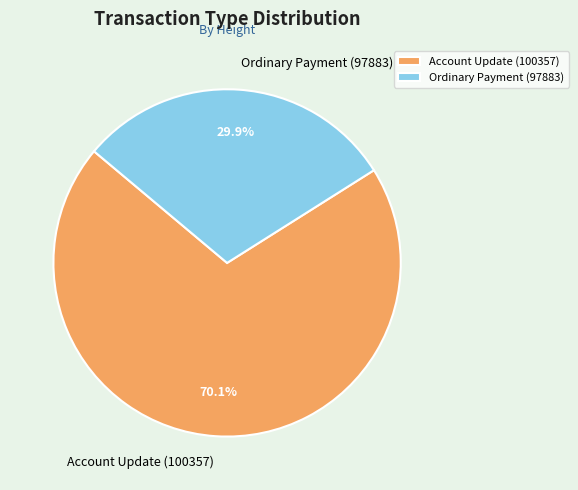

How many slices are in this pie chart?

2